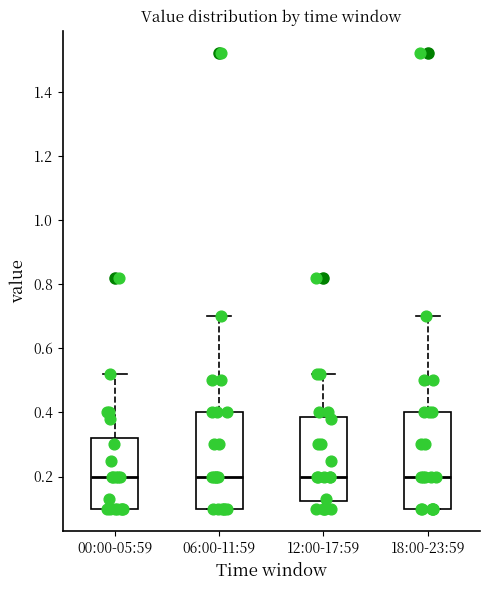

Reading left to right, read every box against the y-axis: the position of its median line, the range the box covers, and the ends of its whiskers. The values are not printed on the chart, so give them approximately, as read against the axis.

00:00-05:59: median 0.20, box 0.10 to 0.32, whiskers 0.10 to 0.52
06:00-11:59: median 0.20, box 0.10 to 0.40, whiskers 0.10 to 0.70
12:00-17:59: median 0.20, box 0.12 to 0.38, whiskers 0.10 to 0.52
18:00-23:59: median 0.20, box 0.10 to 0.40, whiskers 0.10 to 0.70